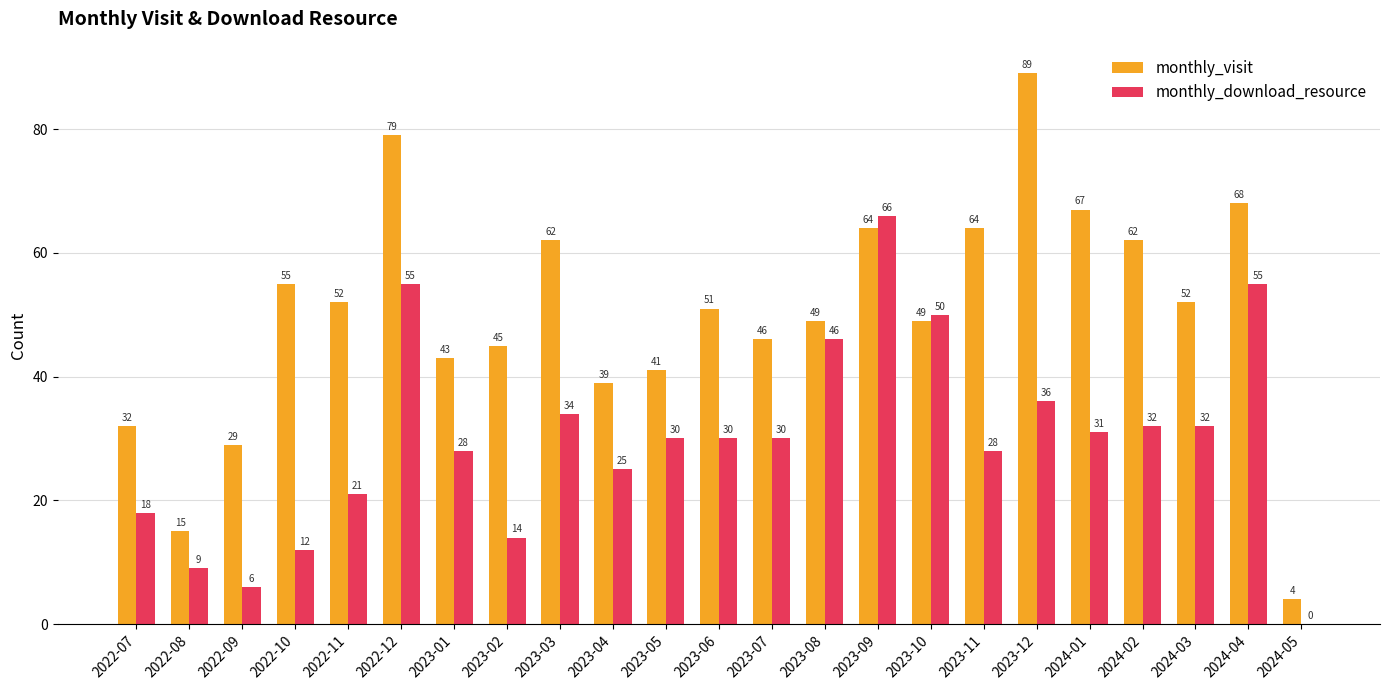

Where is monthly_visit nearest to the value 46?

2023-07